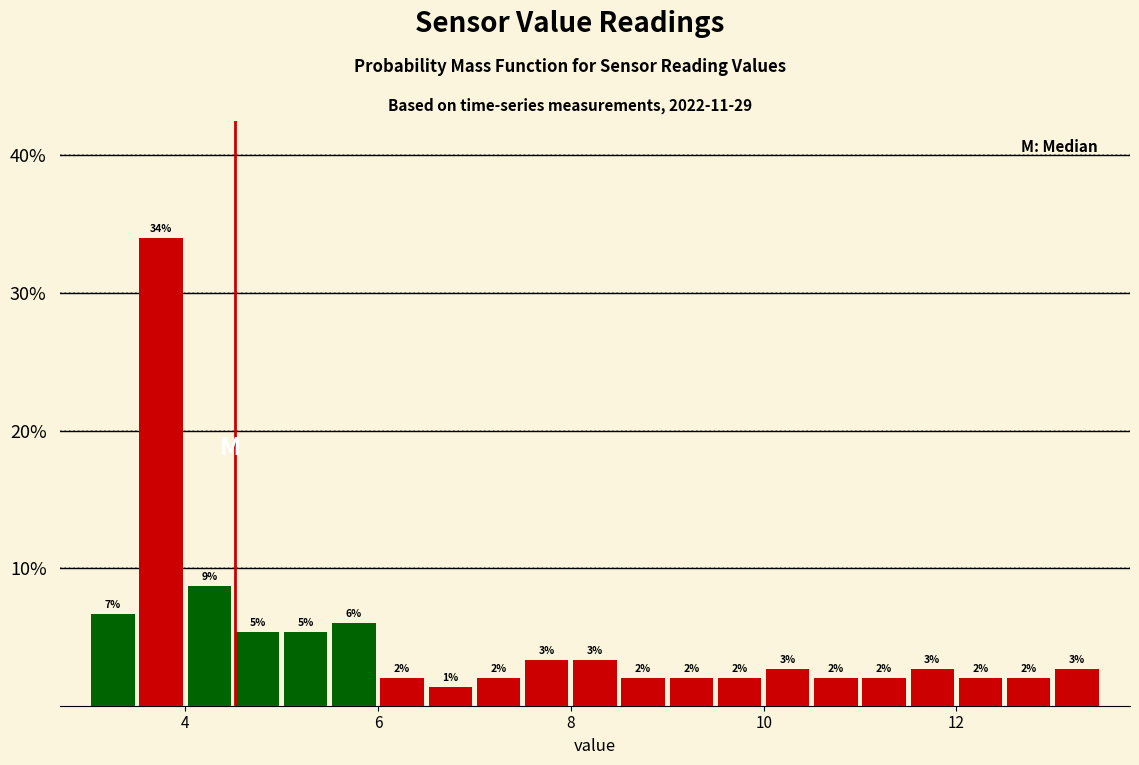

Around what value on the x-axis is the tallest bar? Give the approximate position of its centre, as read against the axis.

3.8